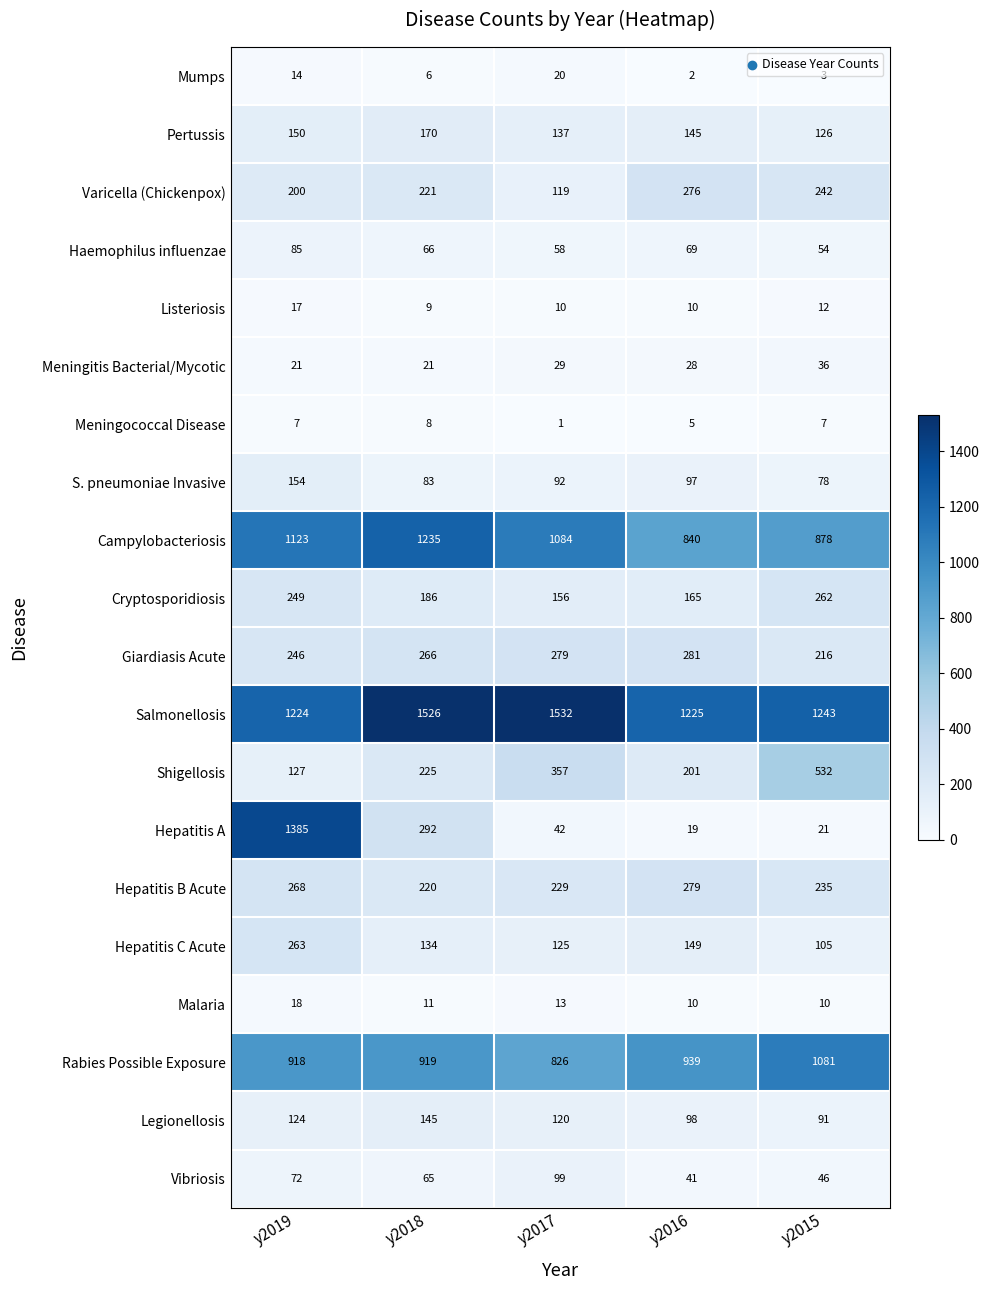

What is the spread (max minus min) of values at y2016?

1223